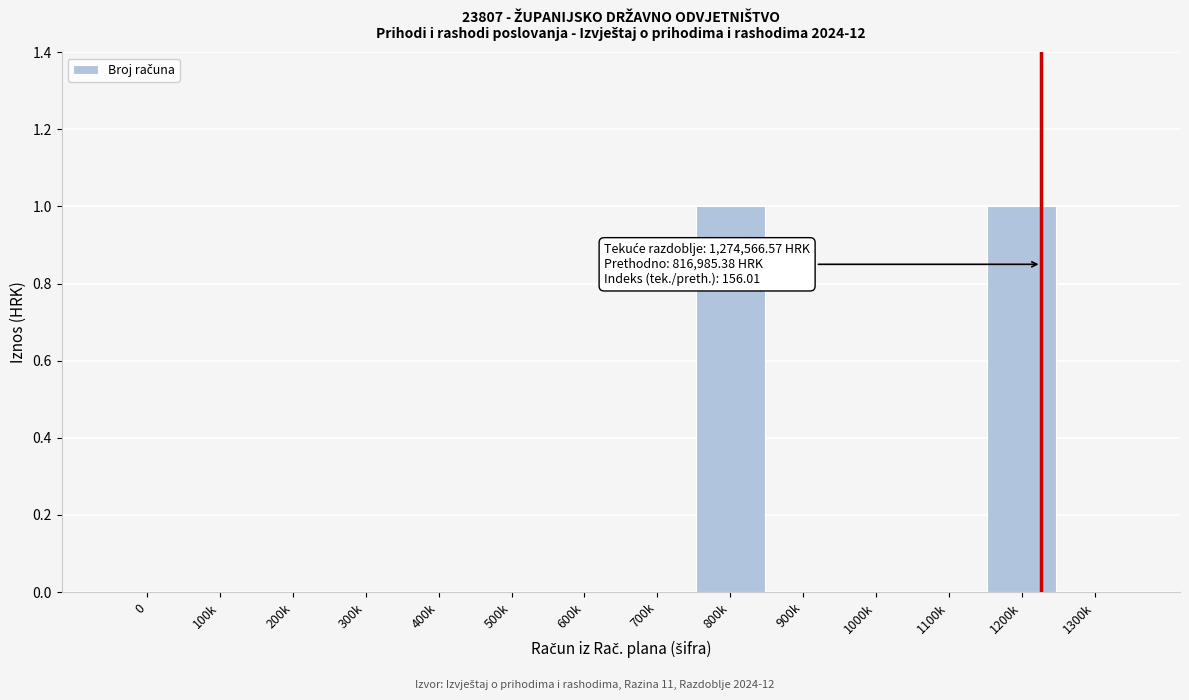

Reading left to right, extract all data points from this chart.

0=0	100k=0	200k=0	300k=0	400k=0	500k=0	600k=0	700k=0	800k=1	900k=0	1000k=0	1100k=0	1200k=1	1300k=0